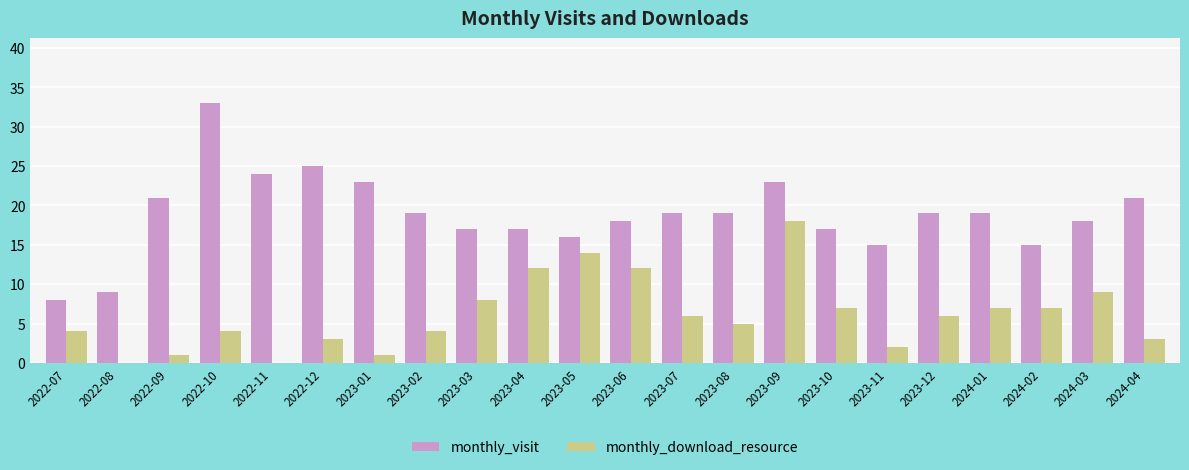

Does the chart contain stacked bars?

No